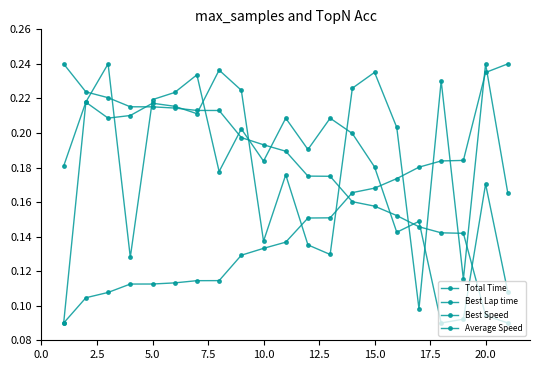

Count the number of categories in the chart.

21